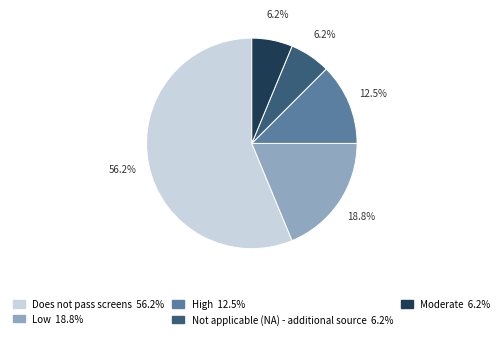

Which category has the biggest portion of the pie?

Does not pass screens